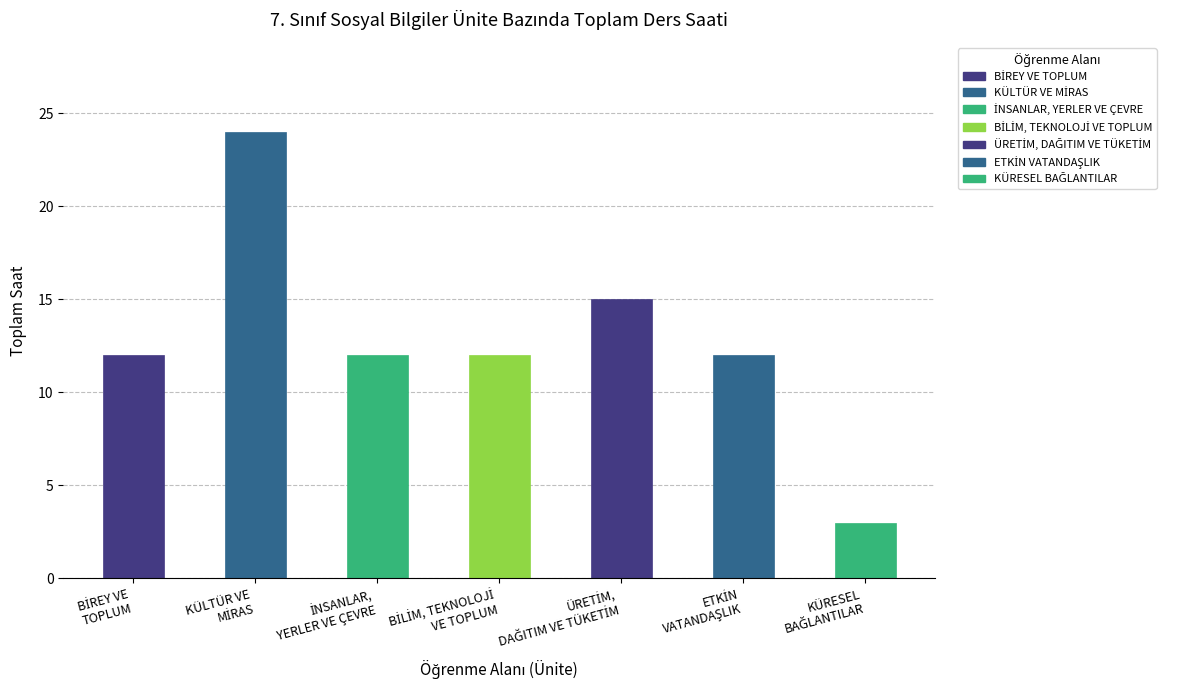

What is the average value?

13